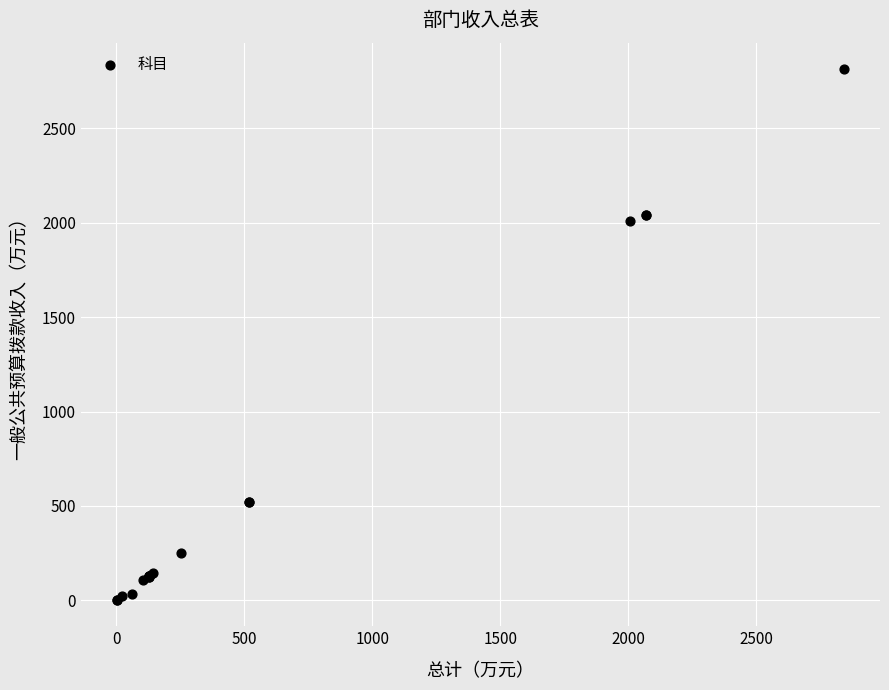

What Y value in the scatter plot is closest to 1408?

2008.0